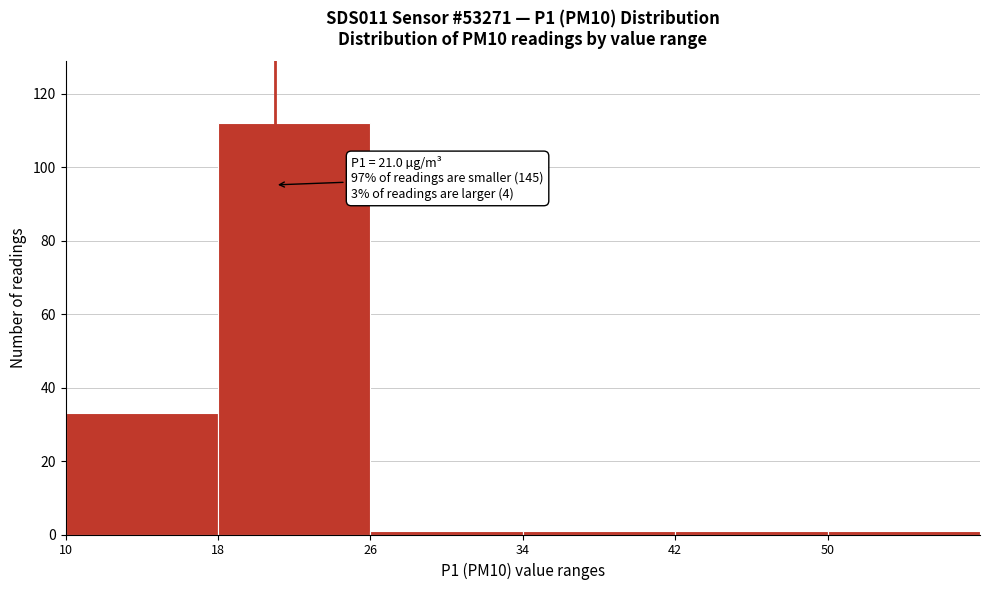

Over which range of the x-axis is the bar tallest?

18 to 26